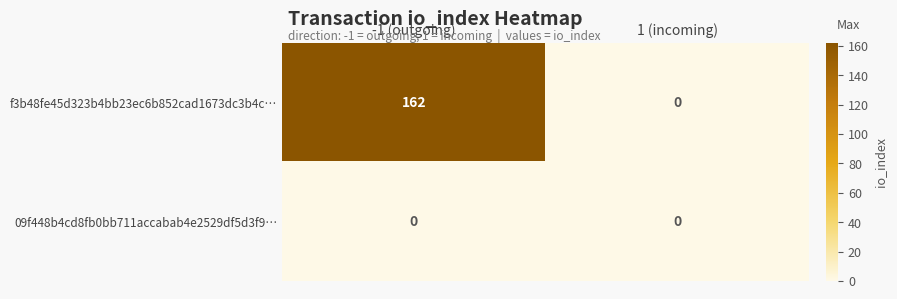

Between direction and io_index, which series saw the biggest shift?

f3b48fe45d323b4bb23ec6b852cad1673dc3b4c